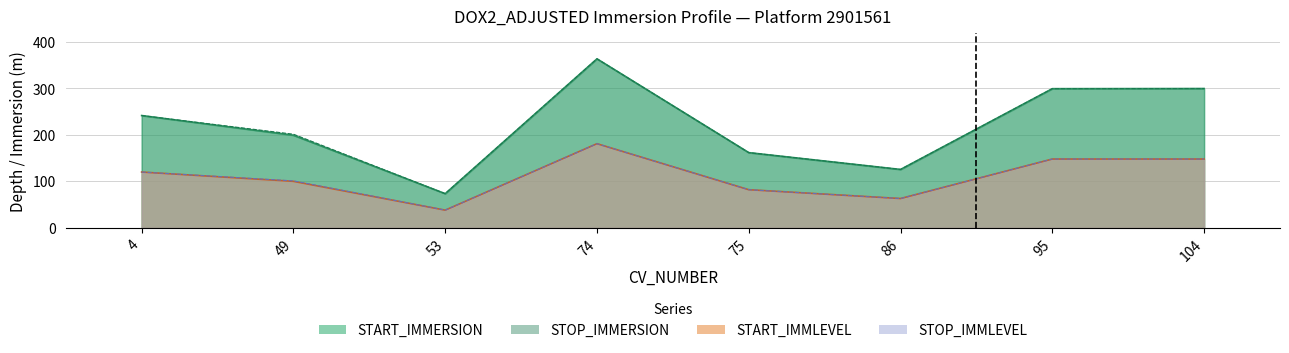

What is the difference between the maximum and minimum values in the START_IMMERSION series?

290.1